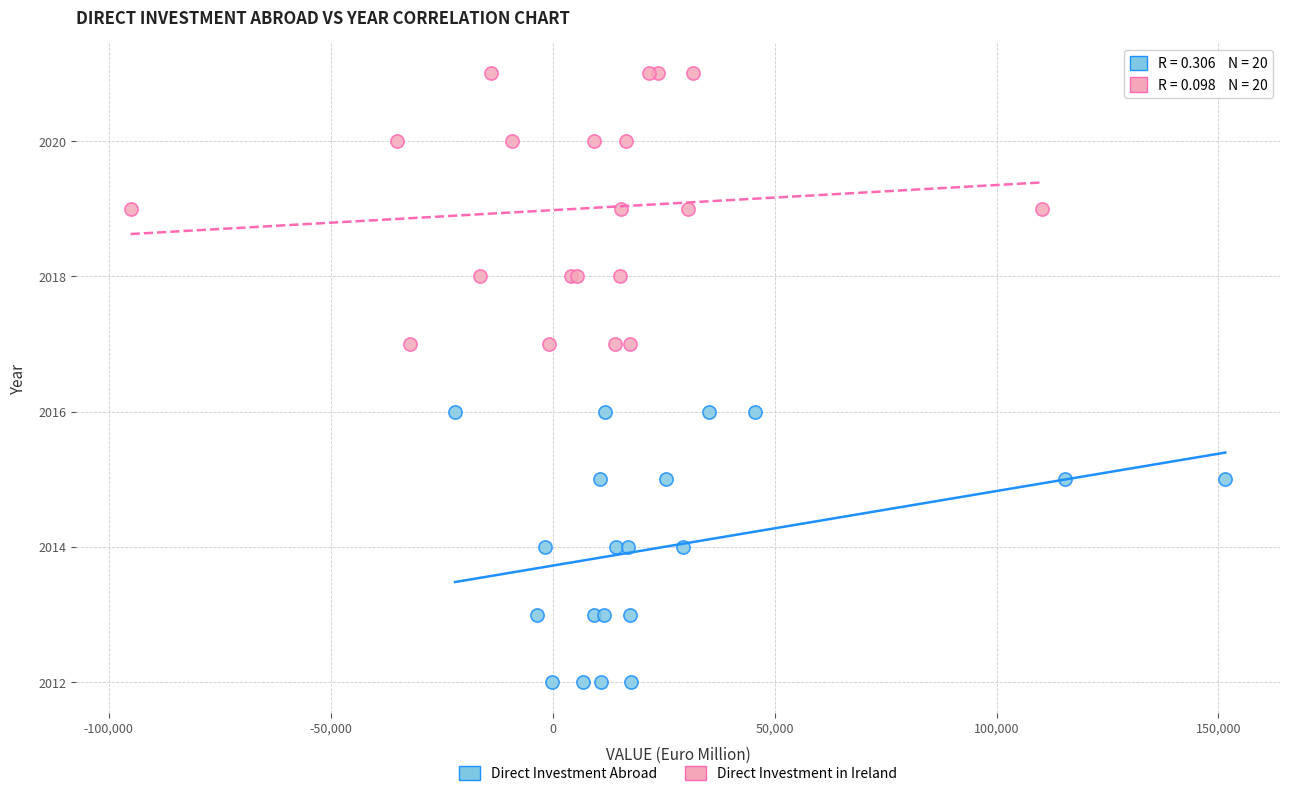

Which series contains the lowest Y value?

Direct Investment Abroad